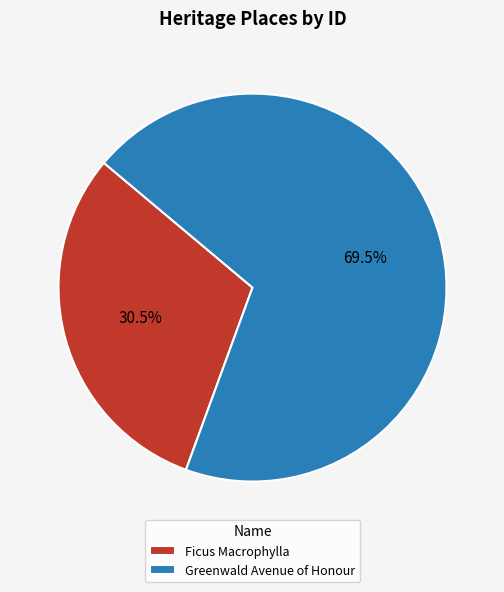

What is the largest slice in the pie chart?

Greenwald Avenue of Honour